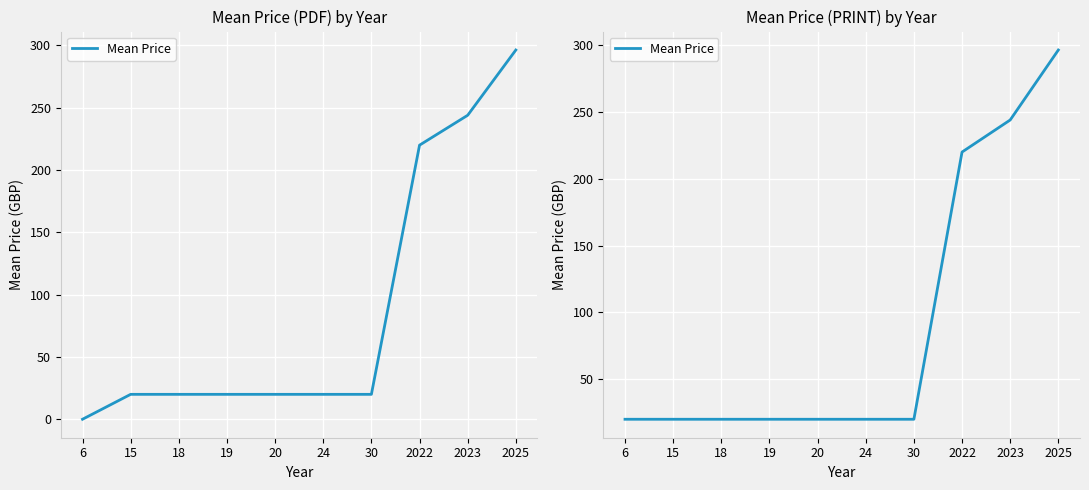

The value at 2023 is 244.0. True or false?

True